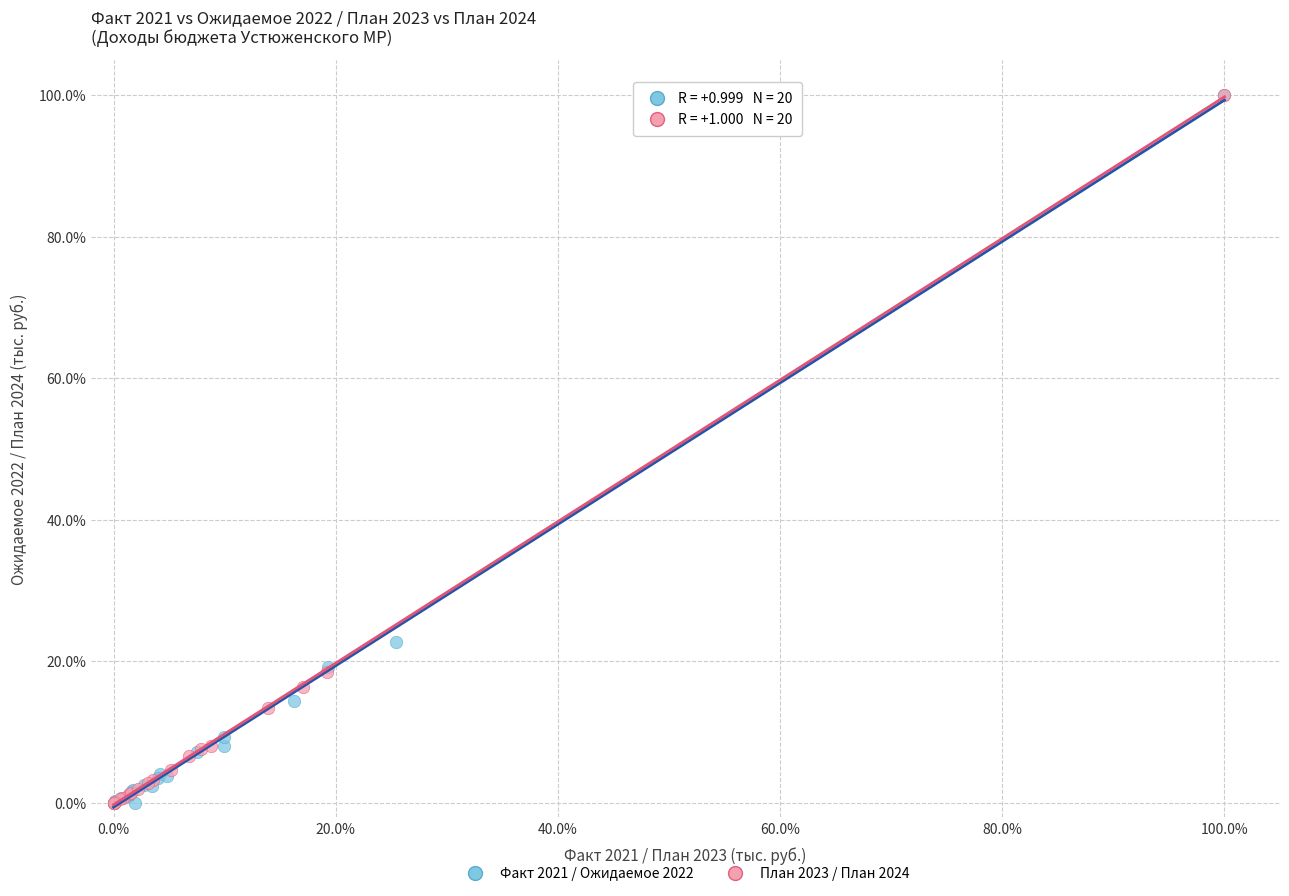

What are all the series names shown in the legend?

Факт 2021 / Ожидаемое 2022, План 2023 / План 2024